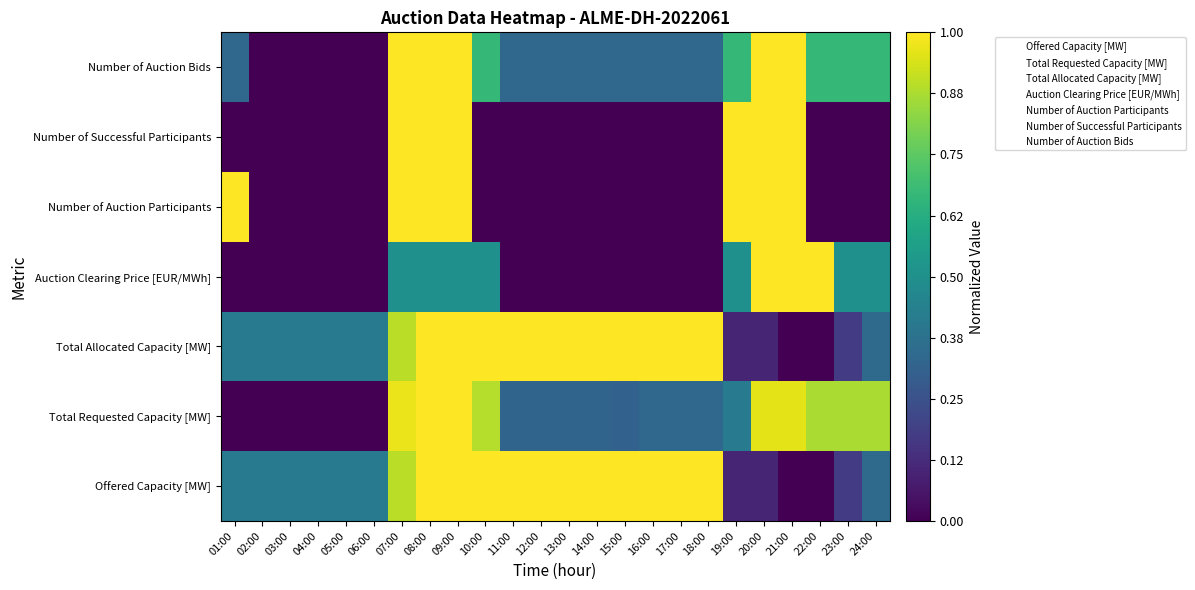

What is the difference between the highest and lowest values at 20:00?

0.9